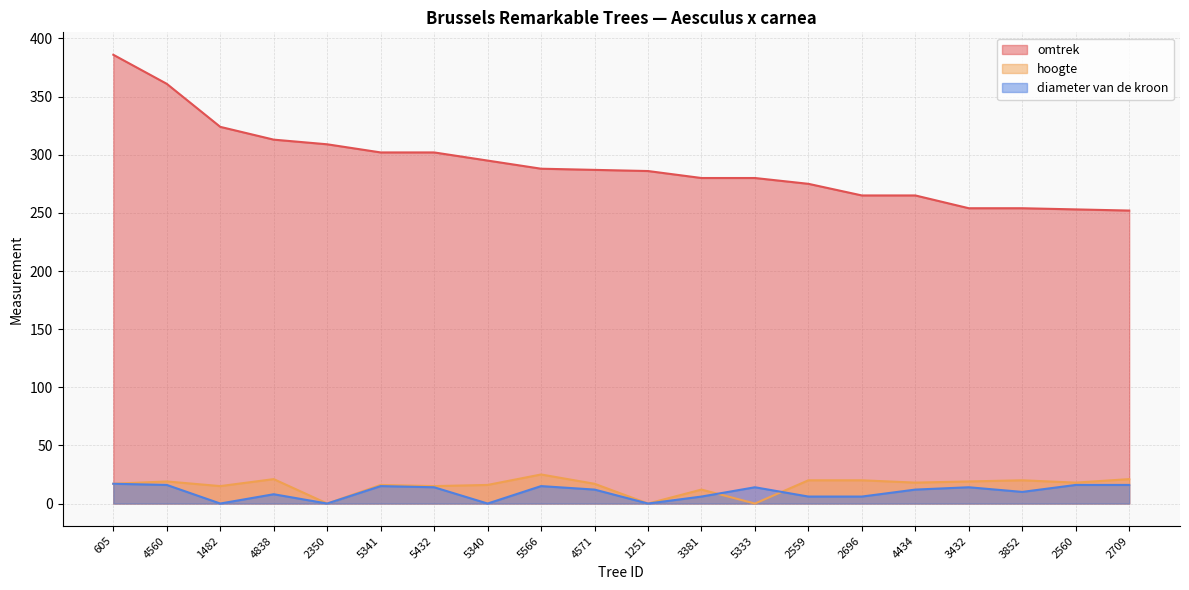

True or false: hoogte and omtrek cross at least once.

False